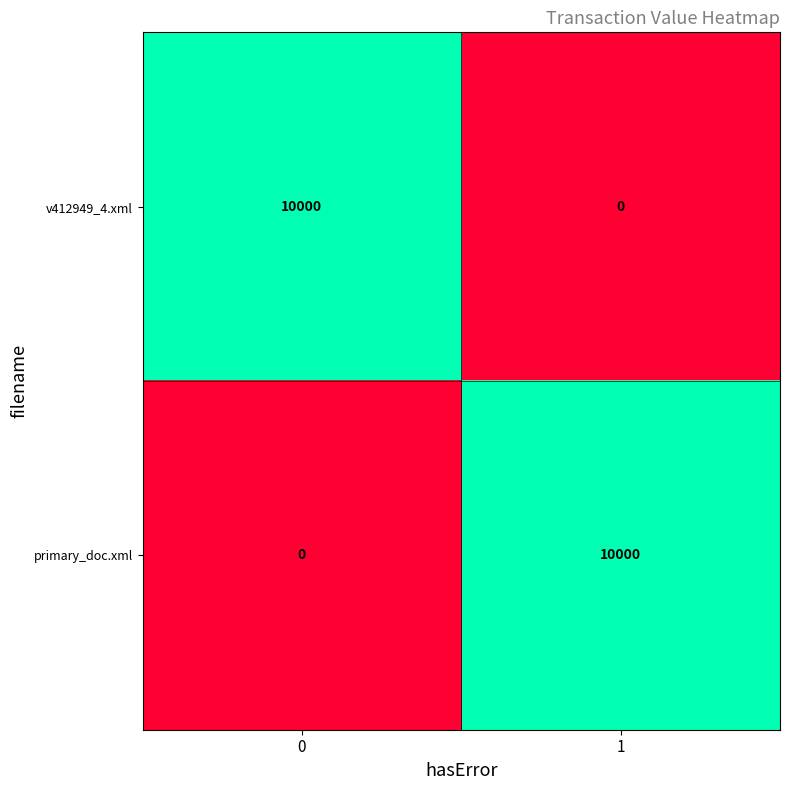

Rank the categories by v412949_4.xml value from lowest to highest.

1, 0